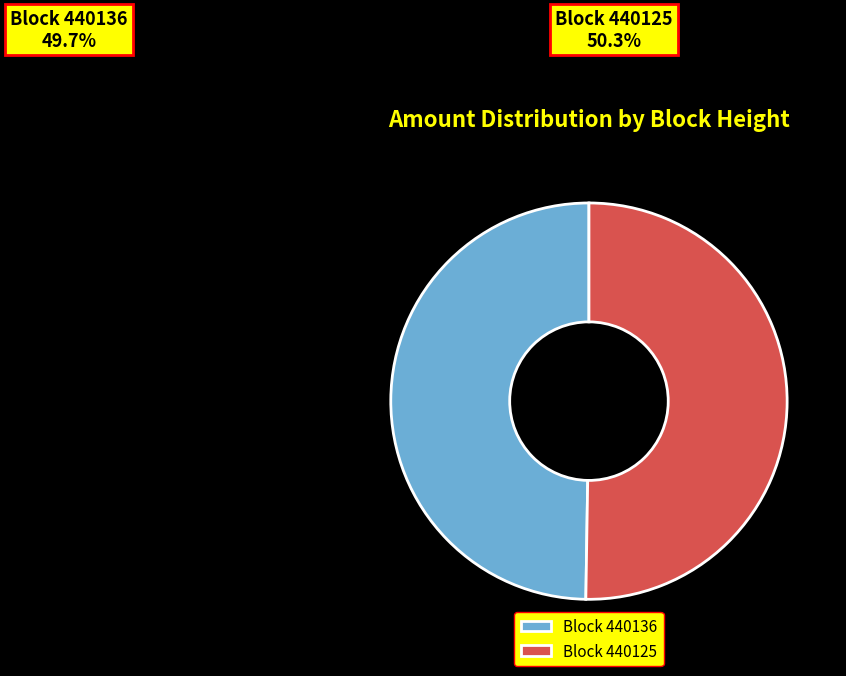

Is 440136 the majority of the pie?

No